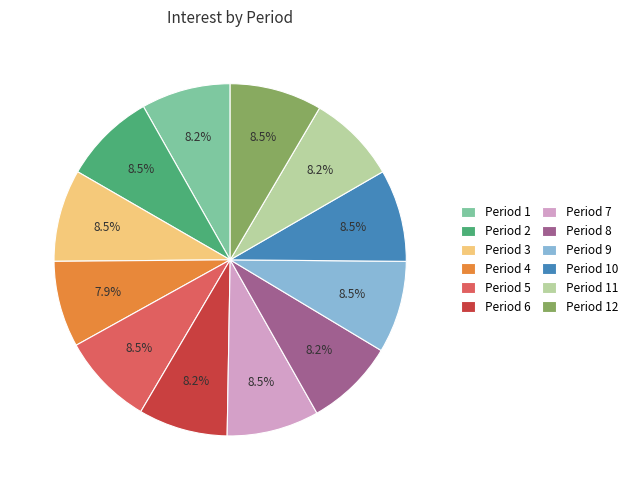

What is the ratio of the value at Period 10 to the value at Period 3?

1.0